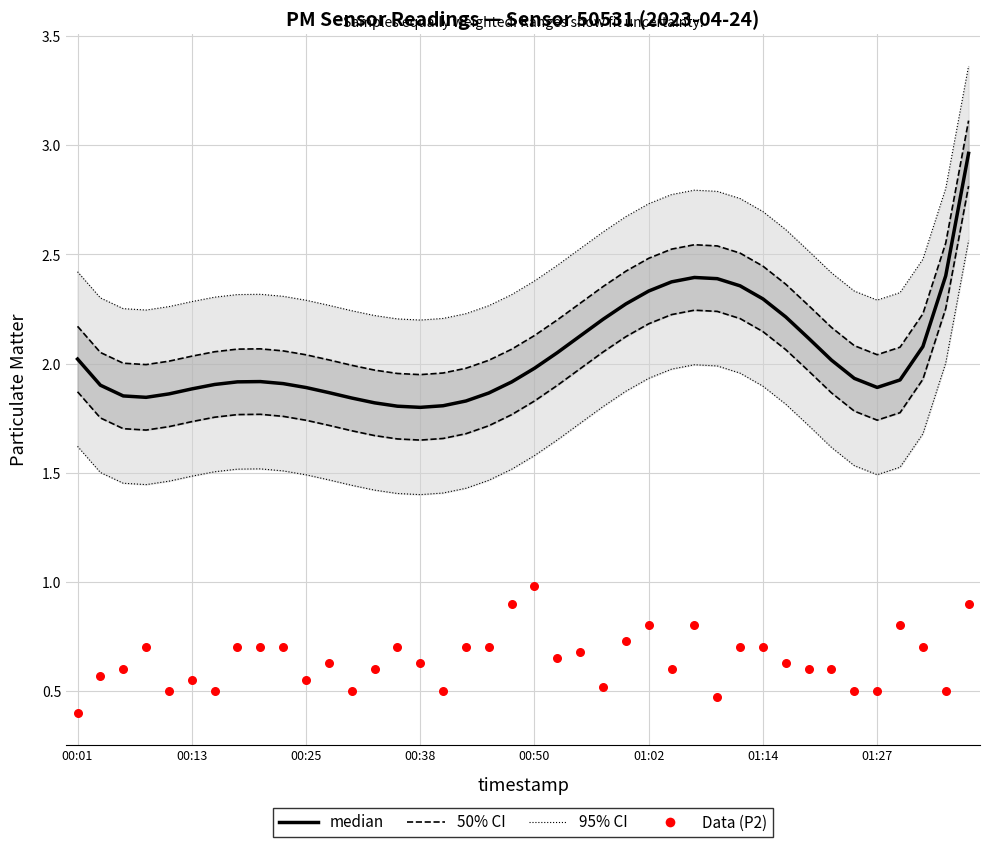

Which series has the widest spread of Y values?

median